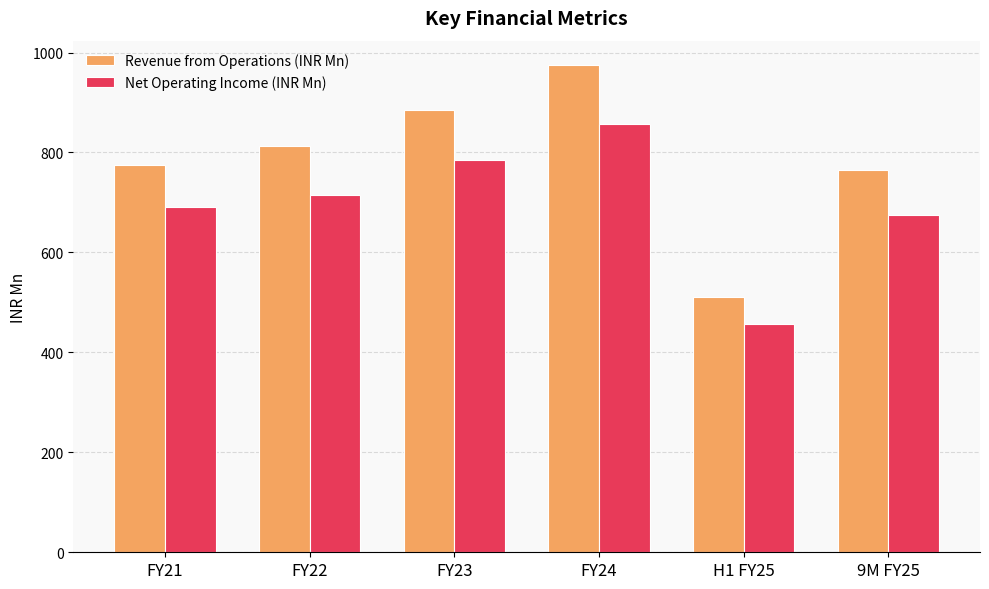

What are all the series names shown in the legend?

Revenue from Operations (INR Mn), Net Operating Income (INR Mn)